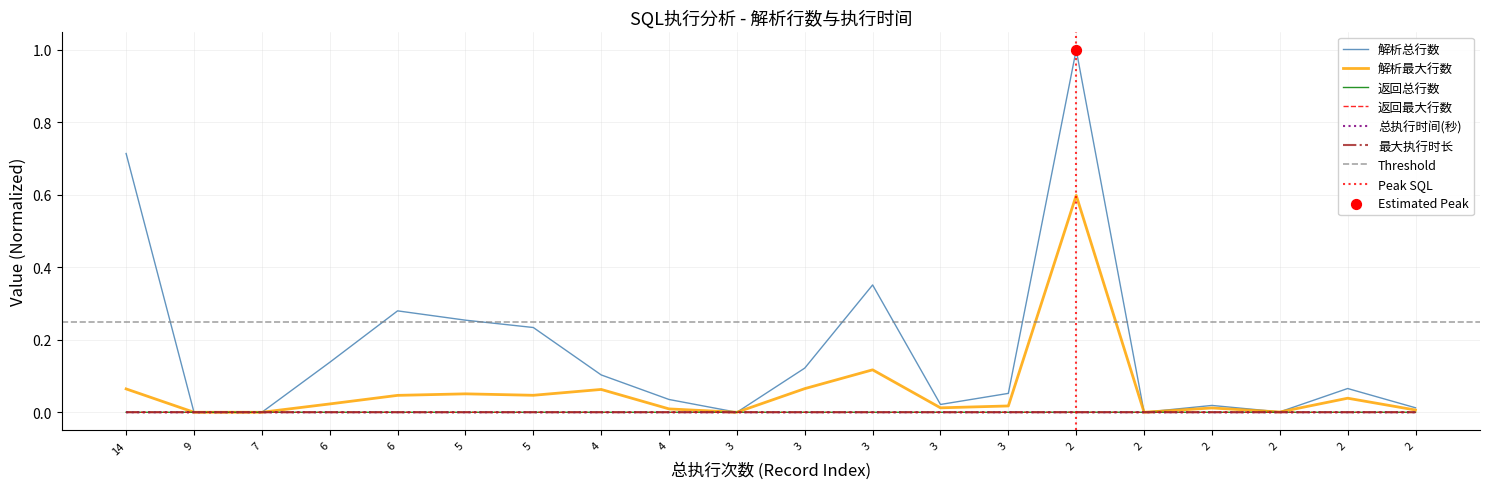

What is the total value across all series at 2?

1.6